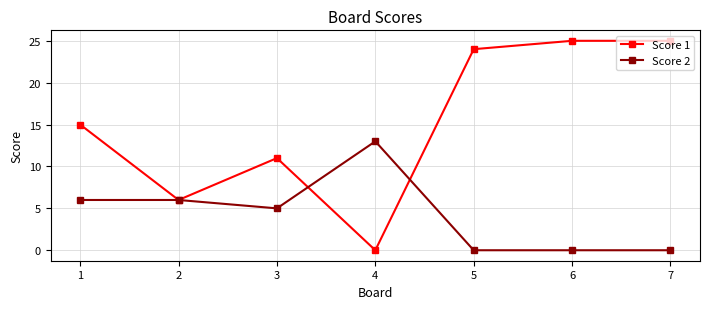

Where is the first local minimum for Score 1?

2